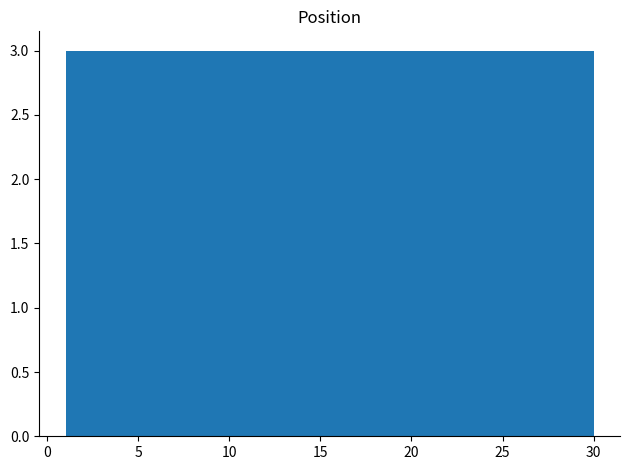

Reading left to right, list every bar in this chart as the range it spans on the x-axis followed by its height. Neither the bar edges nor the heights are printed on the chart, so give them approximately, as read against the axes.

1.0 to 3.9: 3
3.9 to 6.8: 3
6.8 to 9.7: 3
9.7 to 12.6: 3
12.6 to 15.5: 3
15.5 to 18.4: 3
18.4 to 21.3: 3
21.3 to 24.2: 3
24.2 to 27.1: 3
27.1 to 30.0: 3